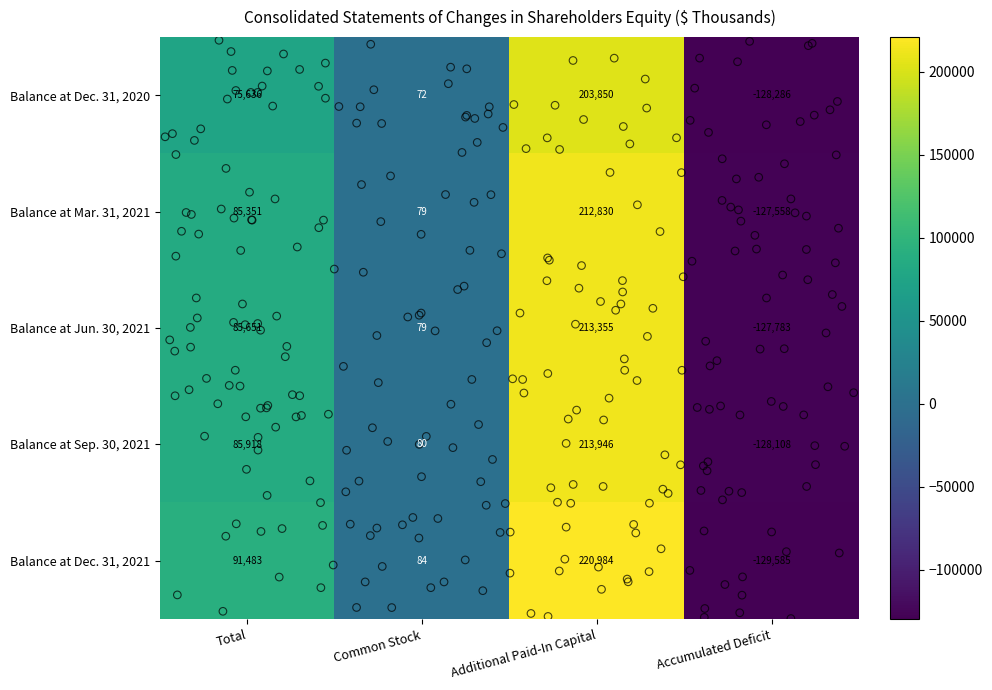

What is the sum of the Balance at Dec. 31, 2020 values at Accumulated Deficit and Additional Paid-In Capital?

75564